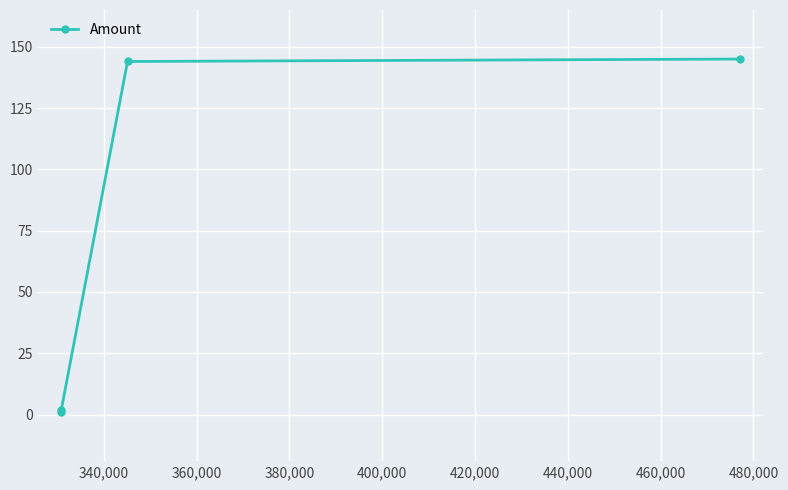

True or false: there are more than 1 points higher than both neighbors.

False